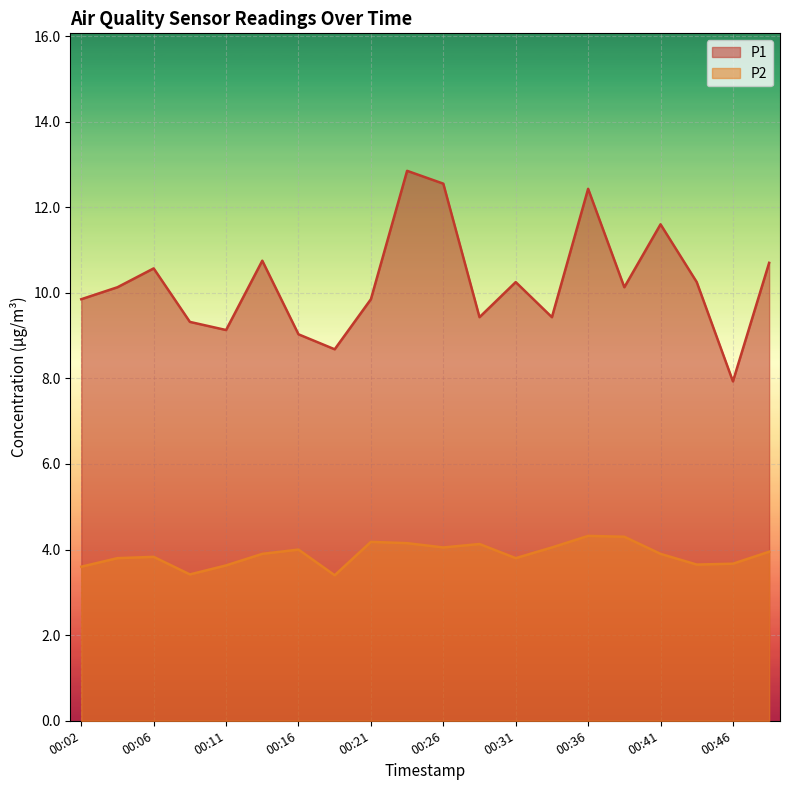

What is the value of the P2 point at the 13th from the left?

3.8